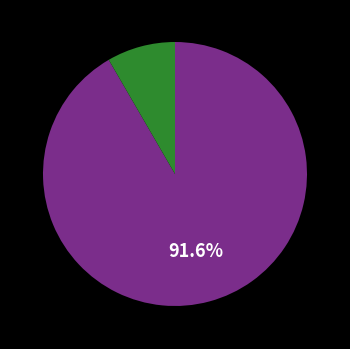

Is there a majority slice in this chart?

Yes